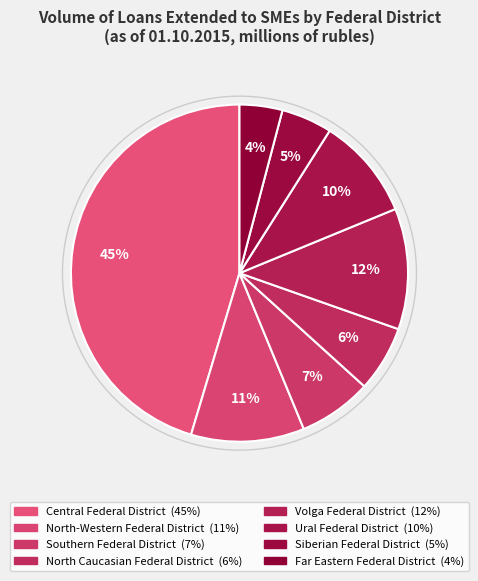

Is the sum of Ural Federal District and Volga Federal District greater than half?

No